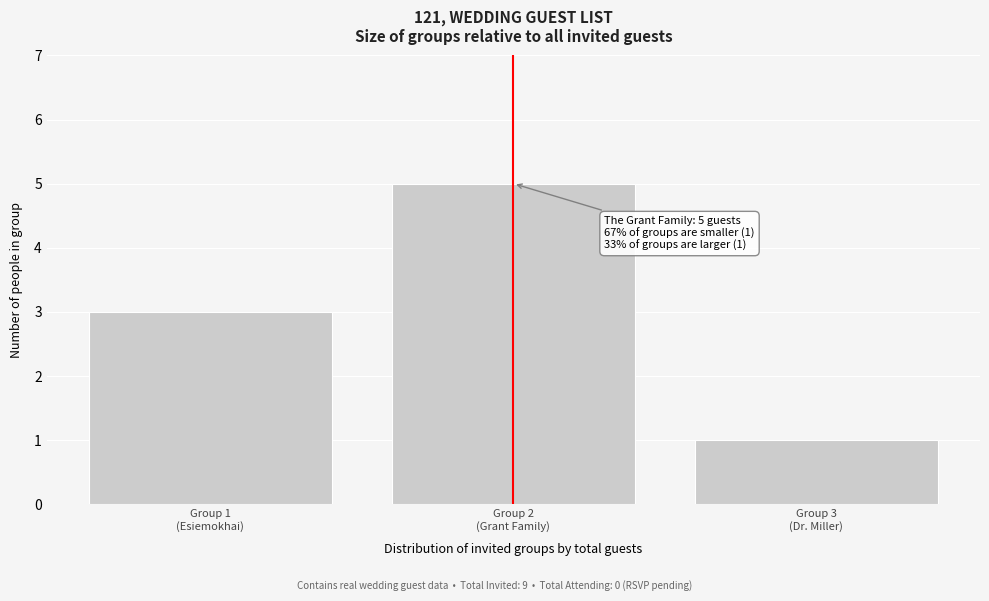

Reading left to right, list all the values displayed in this chart.

3	5	1